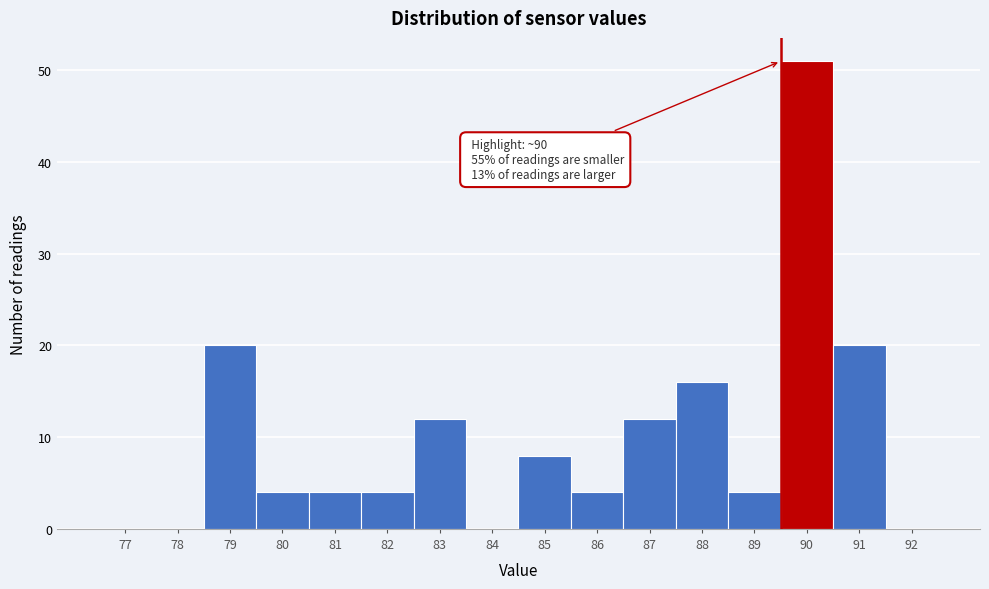

Reading right to left, transcribe all the data shown in this chart.

92=0	91=20	90=51	89=4	88=16	87=12	86=4	85=8	84=0	83=12	82=4	81=4	80=4	79=20	78=0	77=0